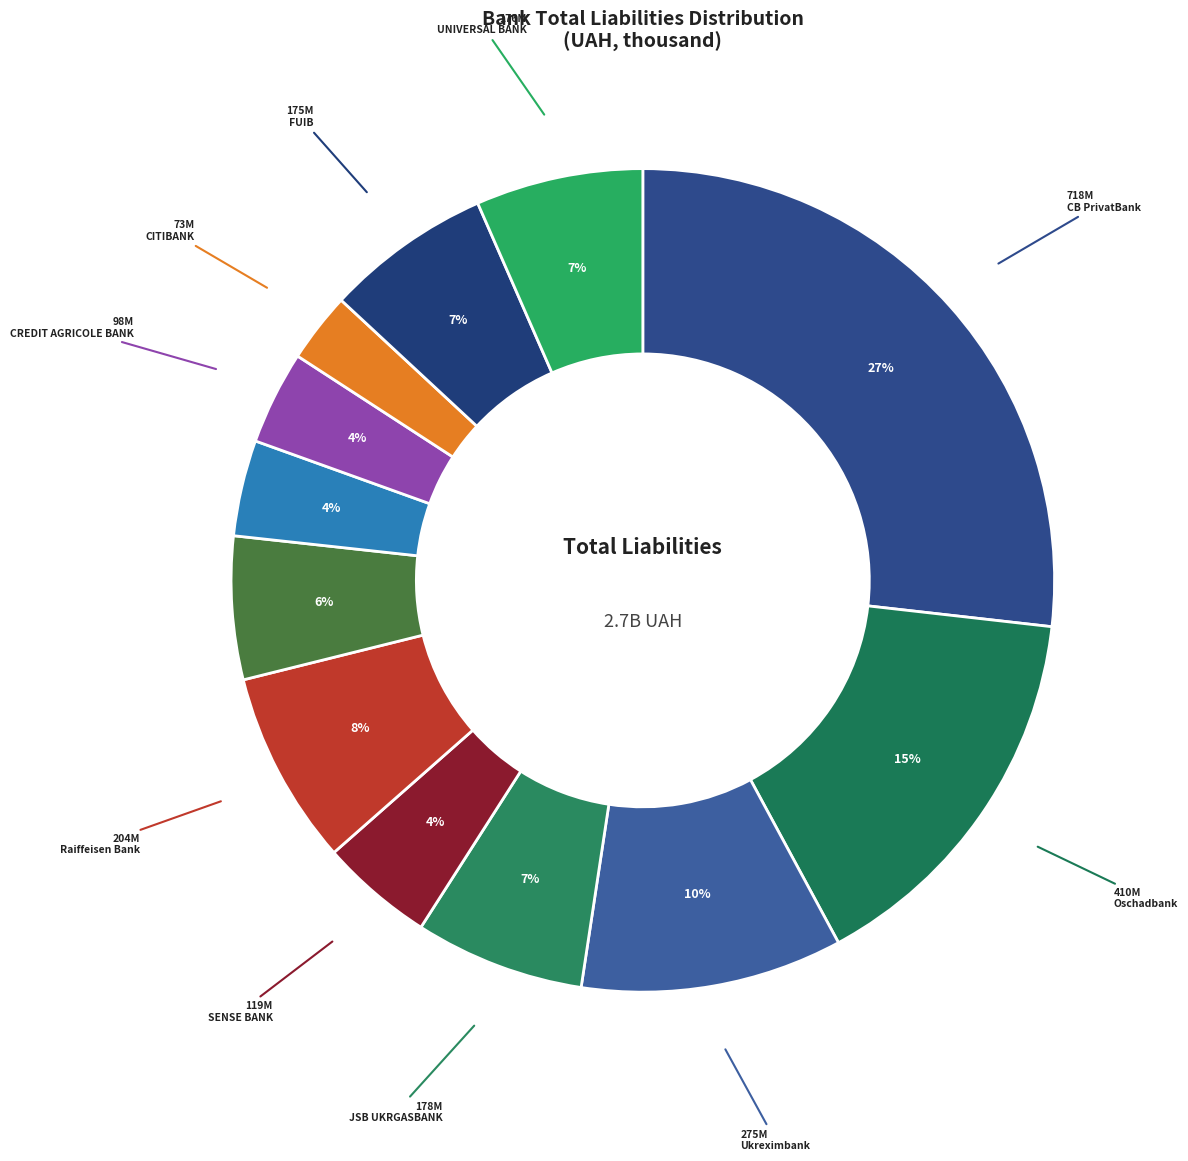

How many segments does this pie chart have?

12